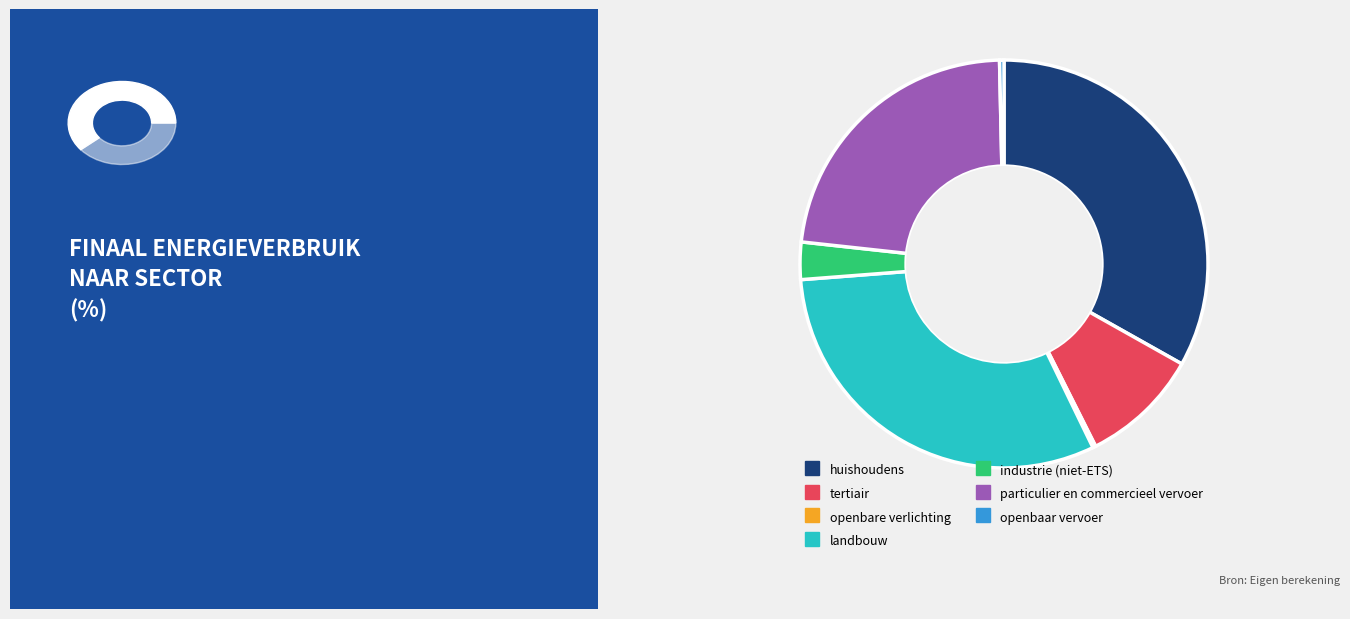

Rank the categories by value from lowest to highest.

openbare verlichting, openbaar vervoer, industrie (niet-ETS), tertiair, particulier en commercieel vervoer, landbouw, huishoudens